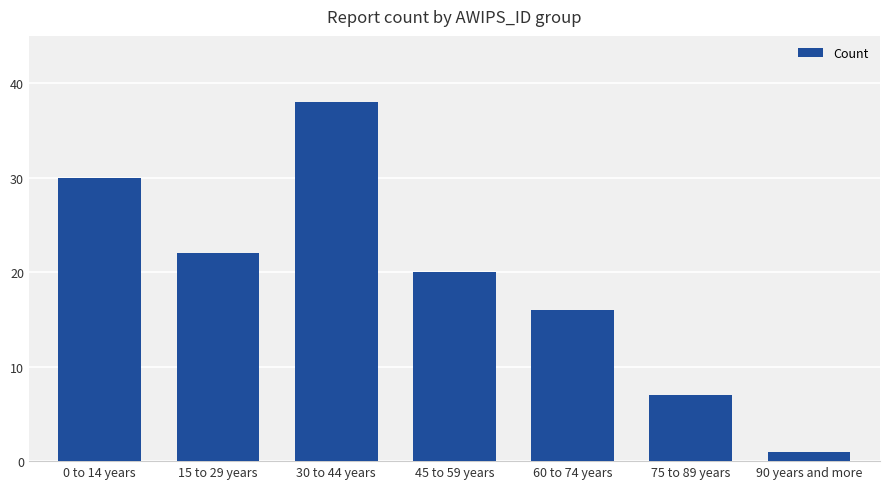

At which label does the data first exceed 20?

0 to 14 years